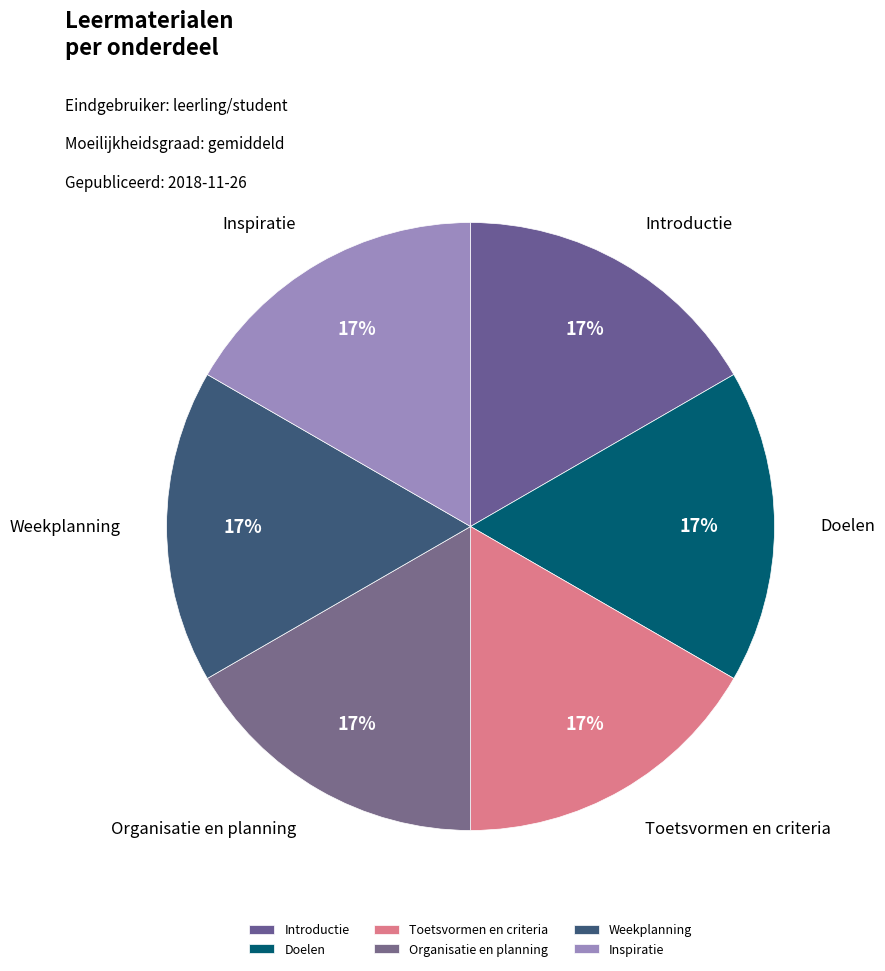

What percentage is the Toetsvormen en criteria slice, to the nearest percent?

17%